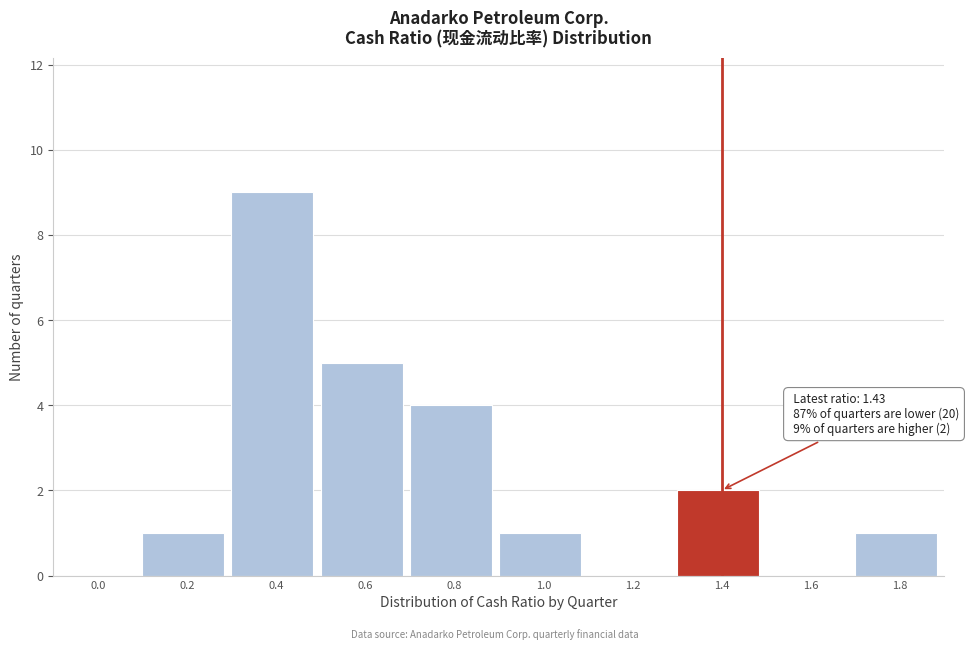

Reading left to right, list all the values displayed in this chart.

0.0=0	0.2=1	0.4=9	0.6=5	0.8=4	1.0=1	1.2=0	1.4=2	1.6=0	1.8=1